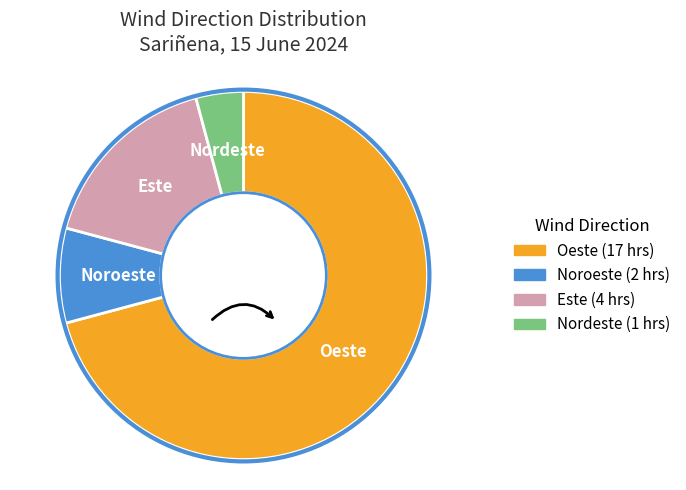

Does any single category account for the majority?

Yes